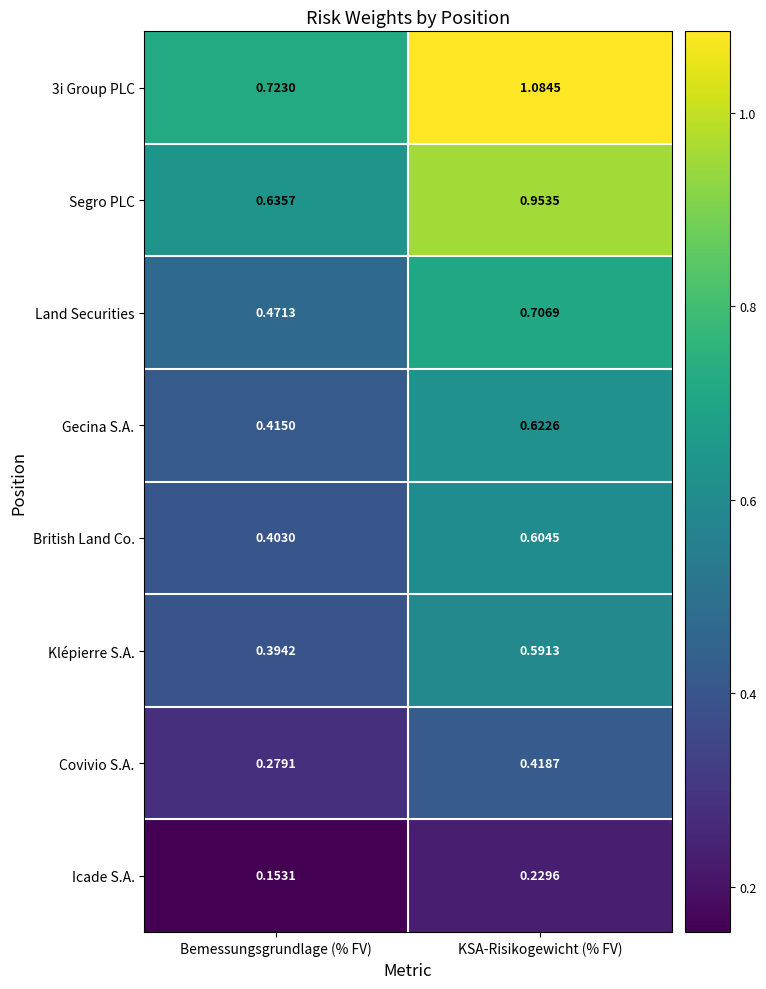

At which label does Segro PLC reach its peak?

KSA-Risikogewicht (% FV)